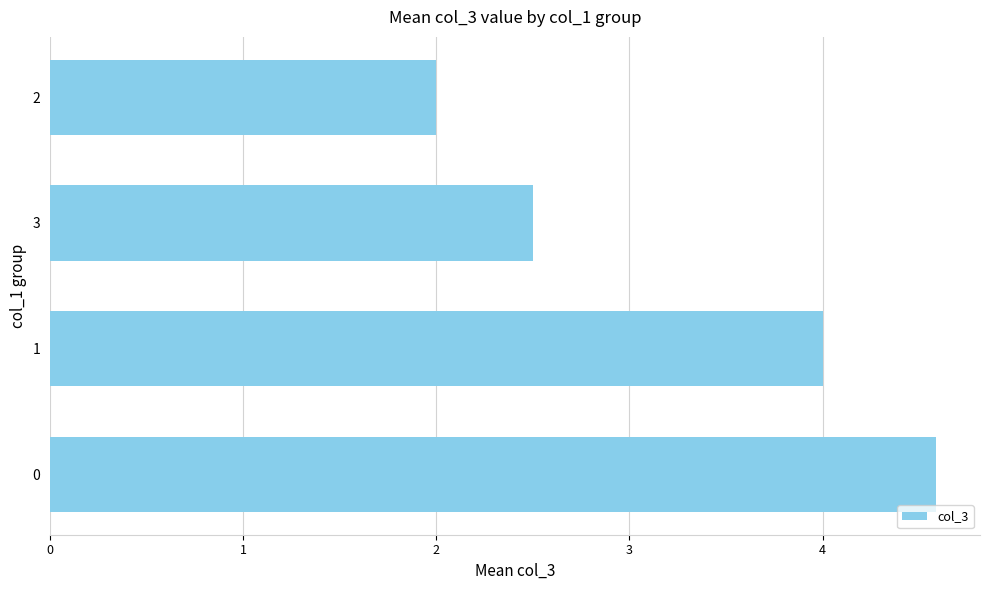

What is the sum of all values?

13.1